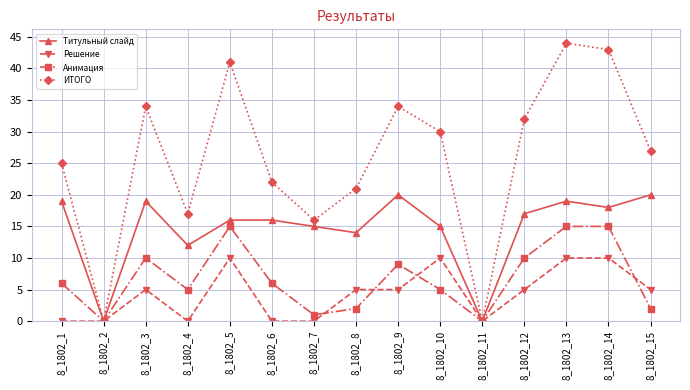

Rank the series by their maximum value, from lowest to highest.

Решение, Анимация, Титульный слайд, ИТОГО